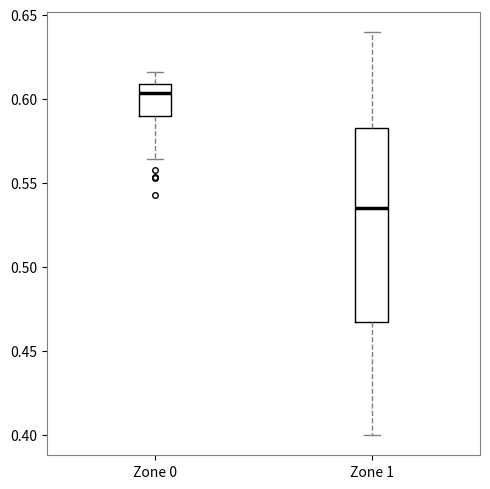

Which box has the highest median line?

Zone 0